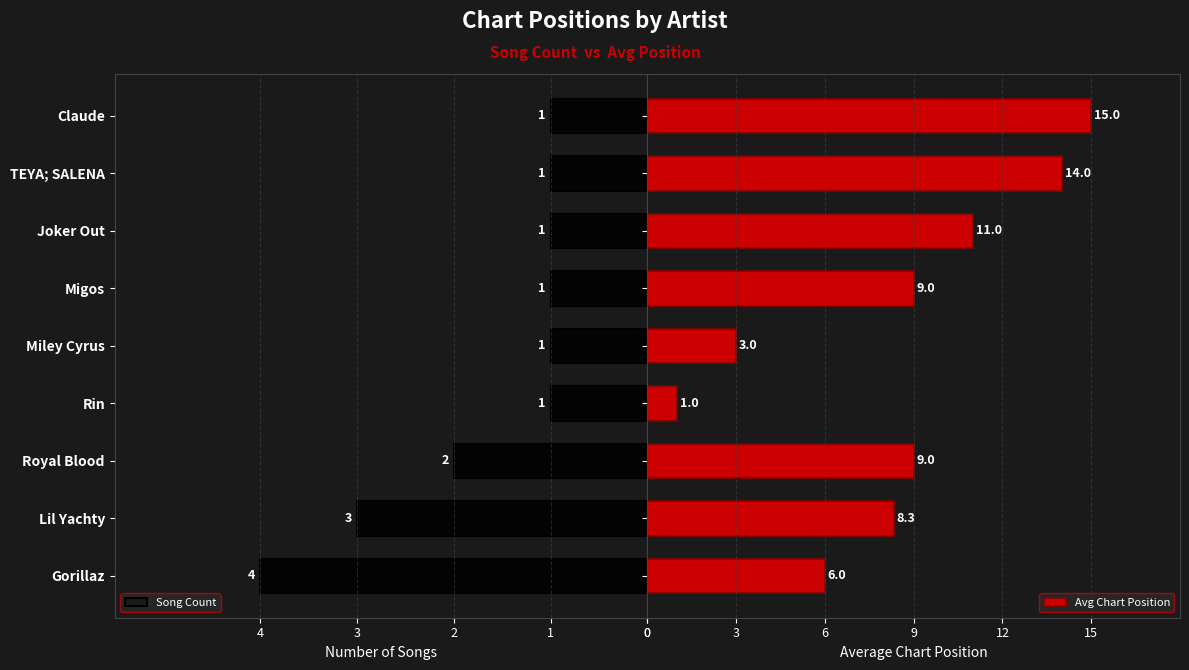

Rank the series by their average value, from lowest to highest.

Song Count, Avg Chart Position